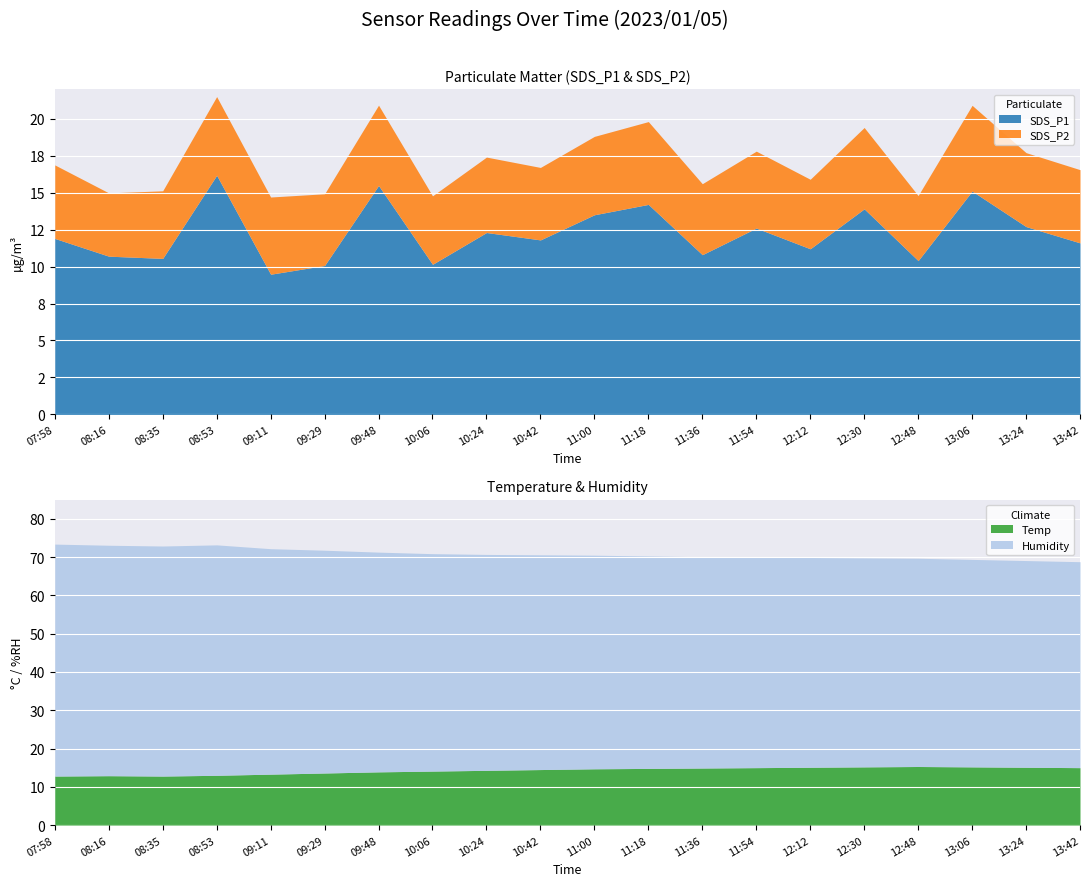

In Humidity, how many points are lower than both neighbors (excluding endpoints)?

1